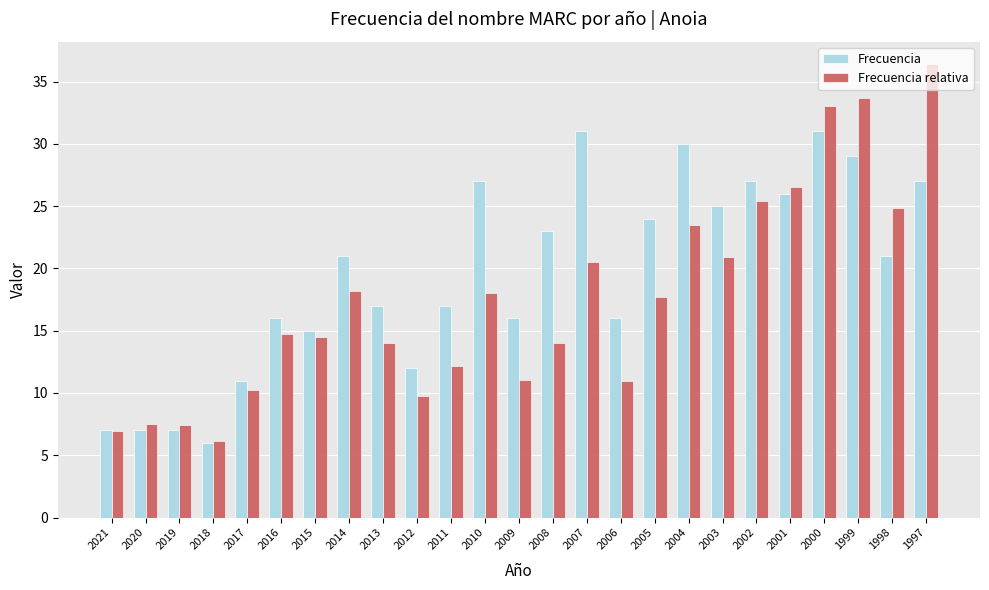

How many bars are there in total?

50